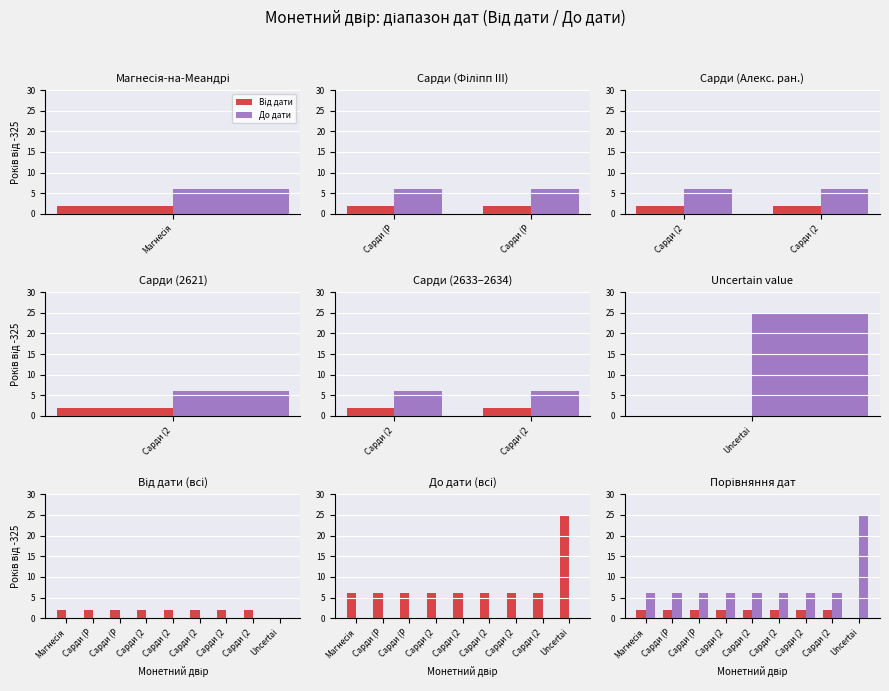

What is the minimum value for До дати?

6